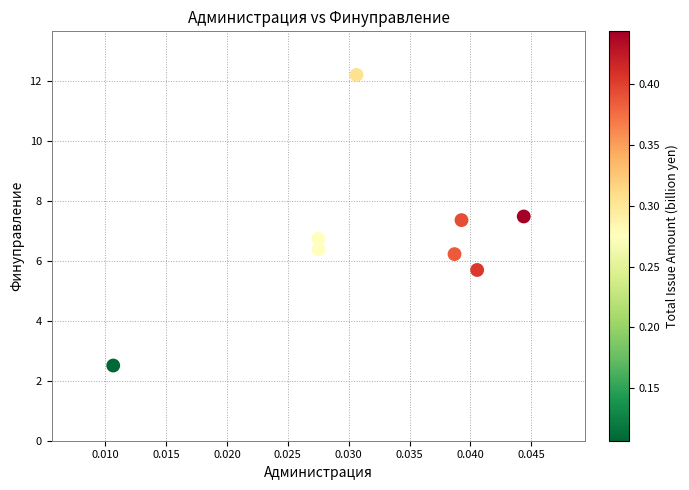

What is the average Y value?

6.8